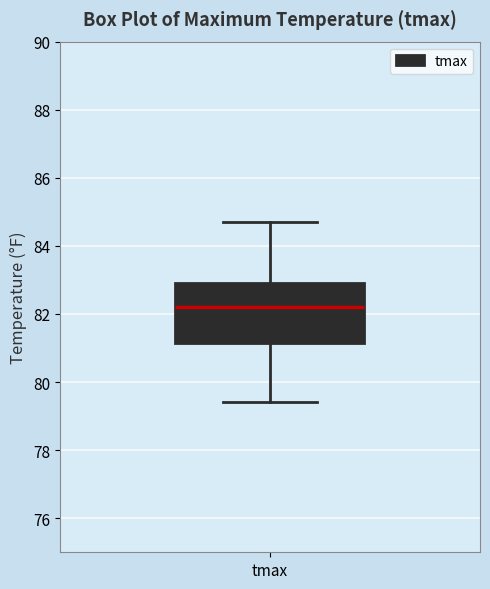

Read this box plot against the y-axis: the position of the median line, the range covered by the box, and the ends of both whiskers. The values are not printed on the chart, so give them approximately, as read against the axis.

median 82.2, box 81.2 to 83.0, whiskers 79.4 to 84.8